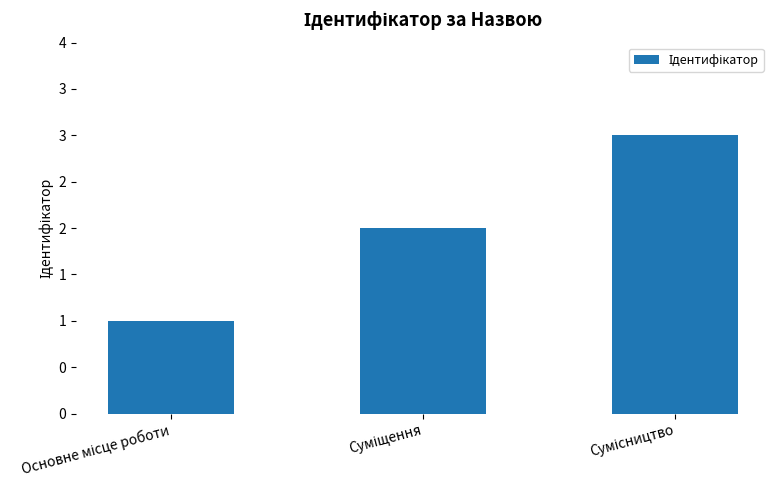

What is the sum of all values?

6